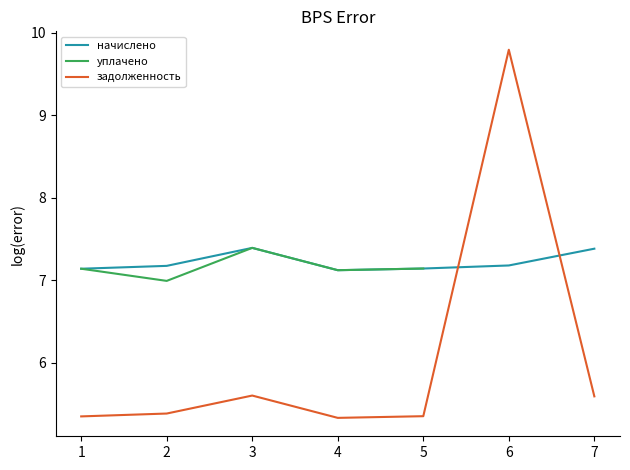

True or false: уплачено has a value of 7.1 at 1.

True